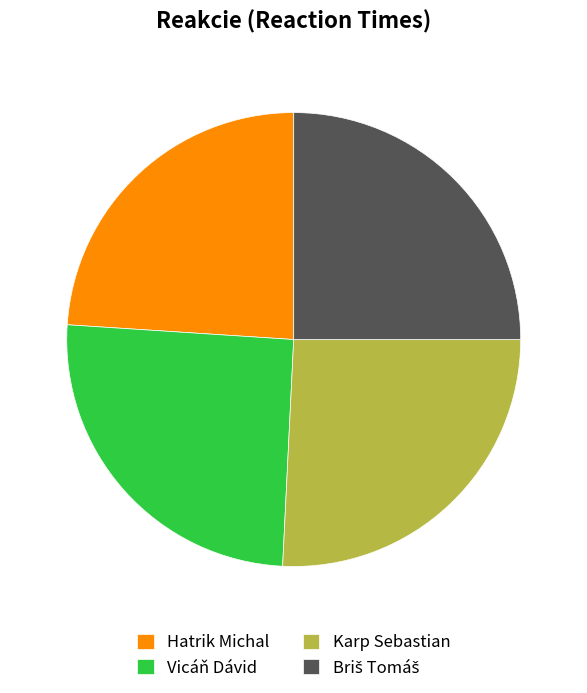

The Karp Sebastian slice represents 26% of the pie. True or false?

True